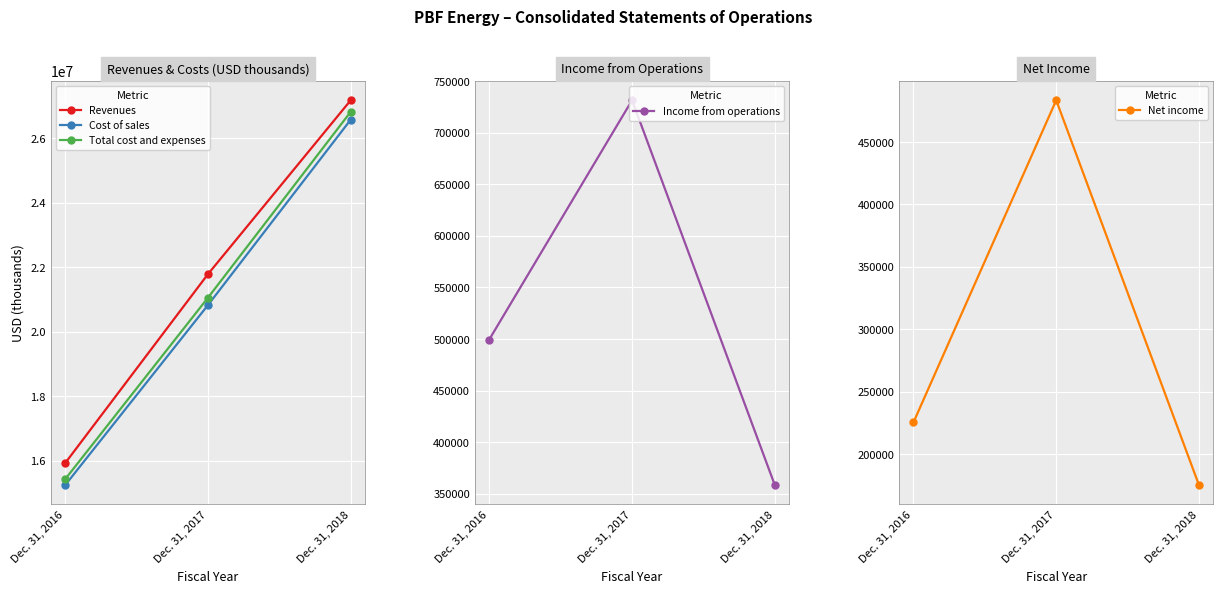

What is the greatest value displayed?

27186093